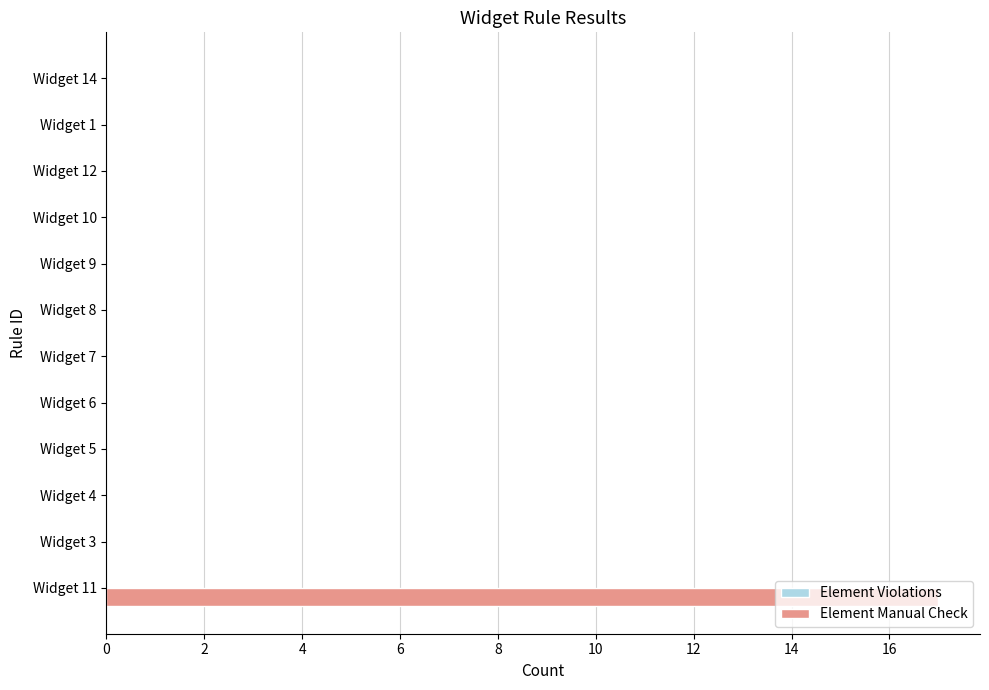

True or false: the data shows 0 at Widget 14.

True